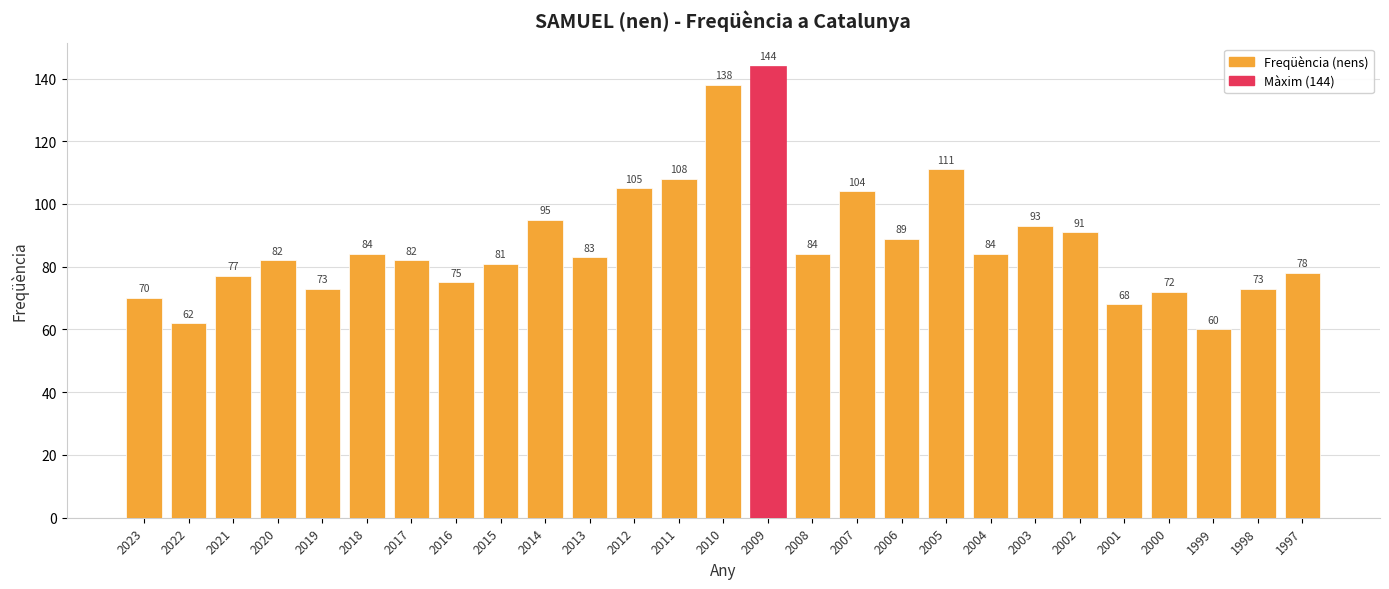

Reading left to right, list all the values displayed in this chart.

70	62	77	82	73	84	82	75	81	95	83	105	108	138	144	84	104	89	111	84	93	91	68	72	60	73	78